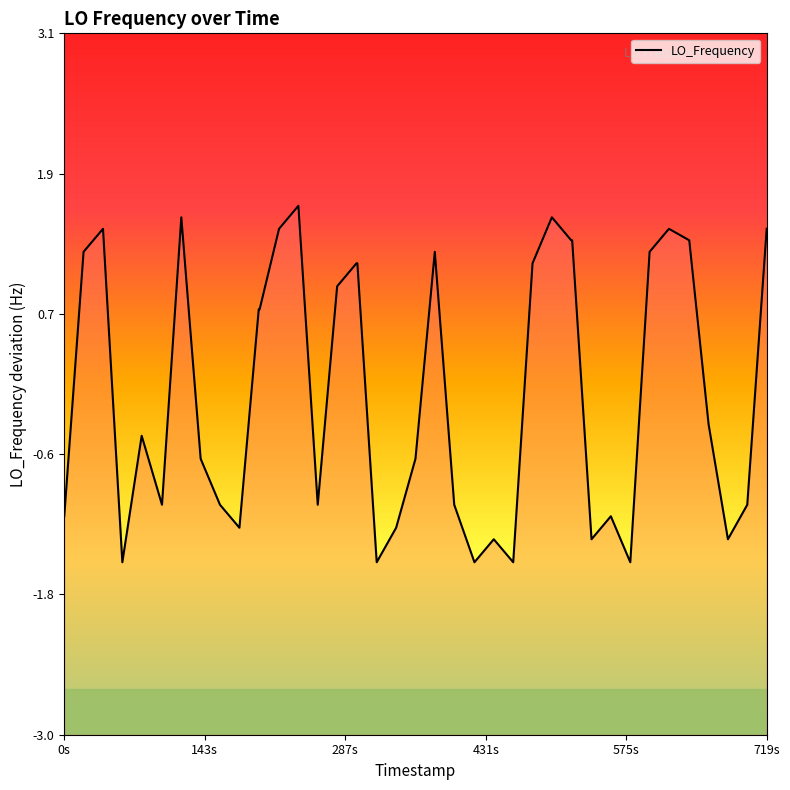

What is the difference between the maximum and minimum values?

3.1